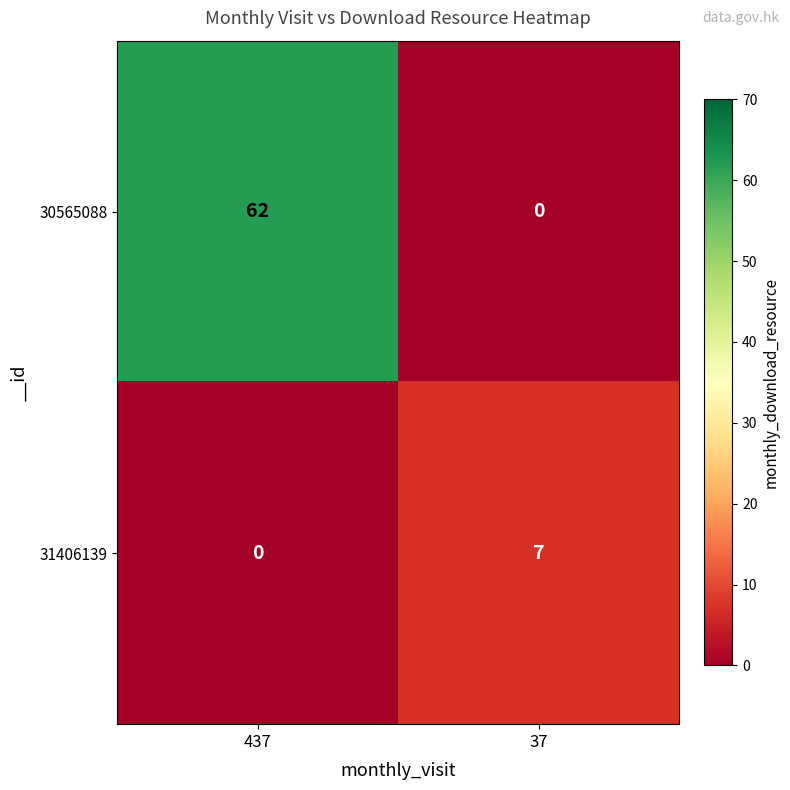

At which label does 30565088 reach its minimum?

37